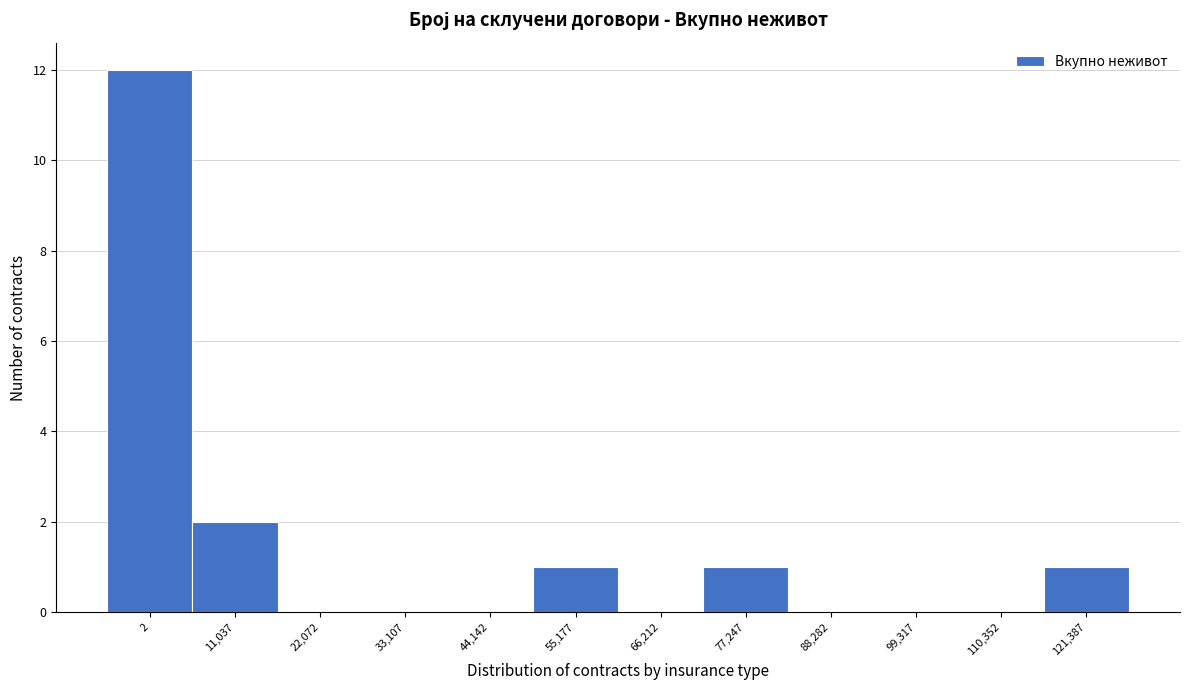

Reading left to right, list all the values displayed in this chart.

2=12	11,037=2	22,072=0	33,107=0	44,142=0	55,177=1	66,212=0	77,247=1	88,282=0	99,317=0	110,352=0	121,387=1